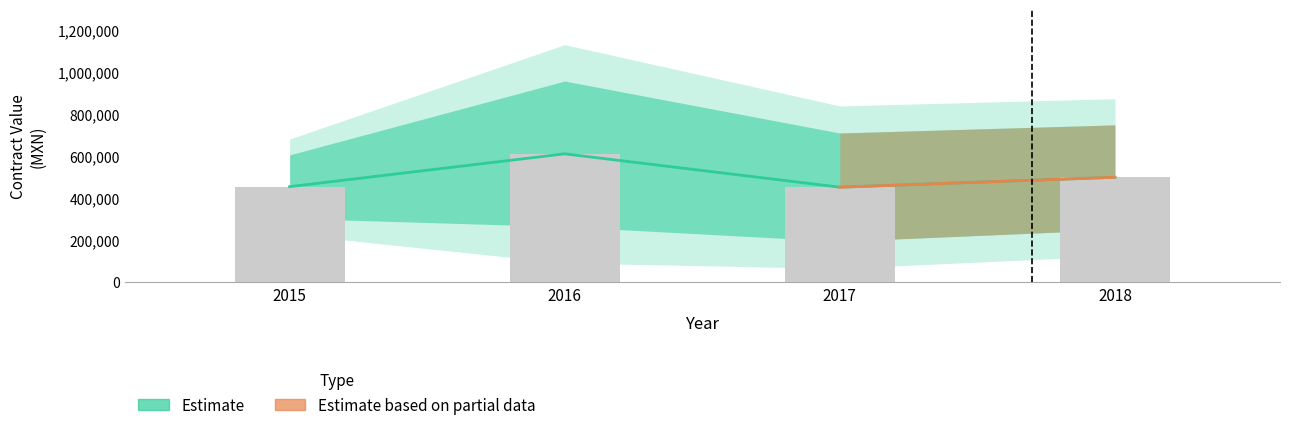

What is the value of the contracts.value.amount bar at the 1st from the left?

429346.5